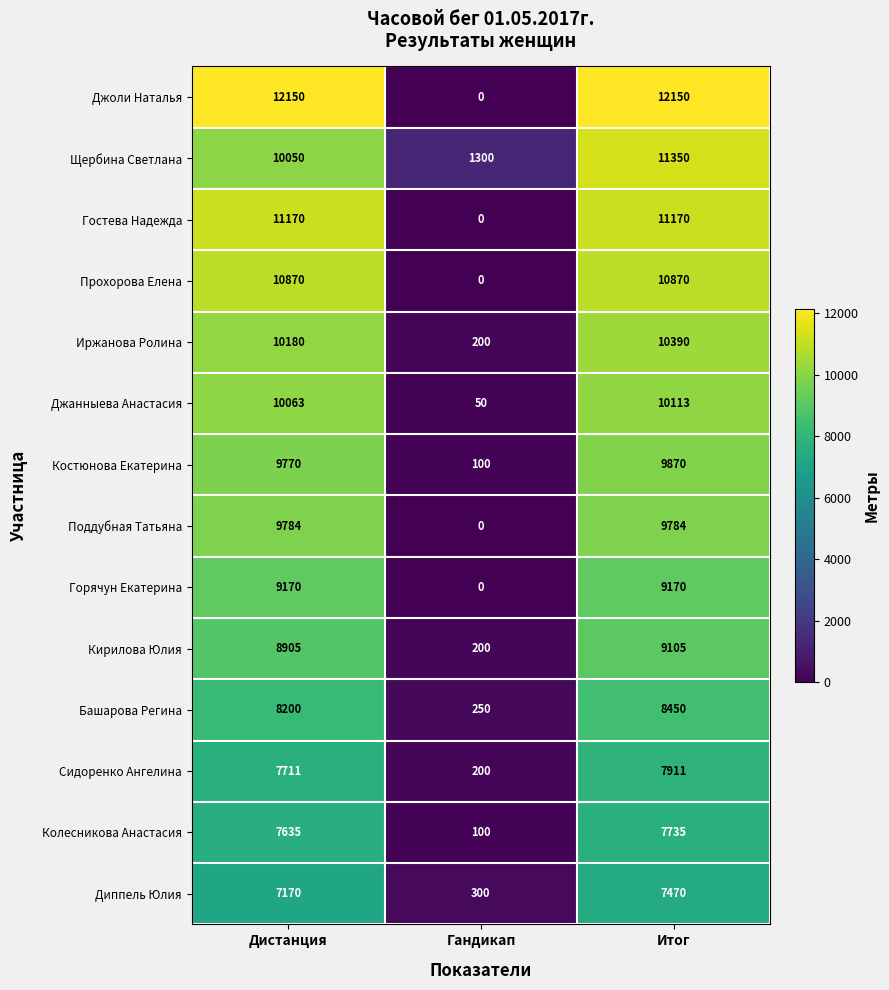

What is the difference between the Джоли Наталья values at Дистанция and Гандикап?

12150